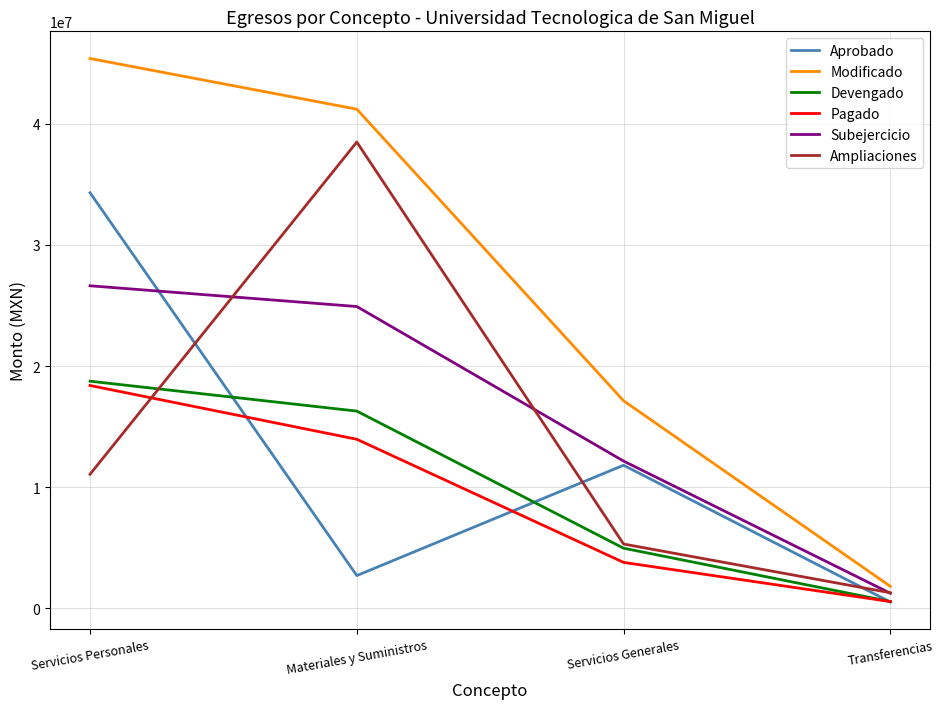

Is it true that Devengado equals 569612.9 at Transferencias?

True